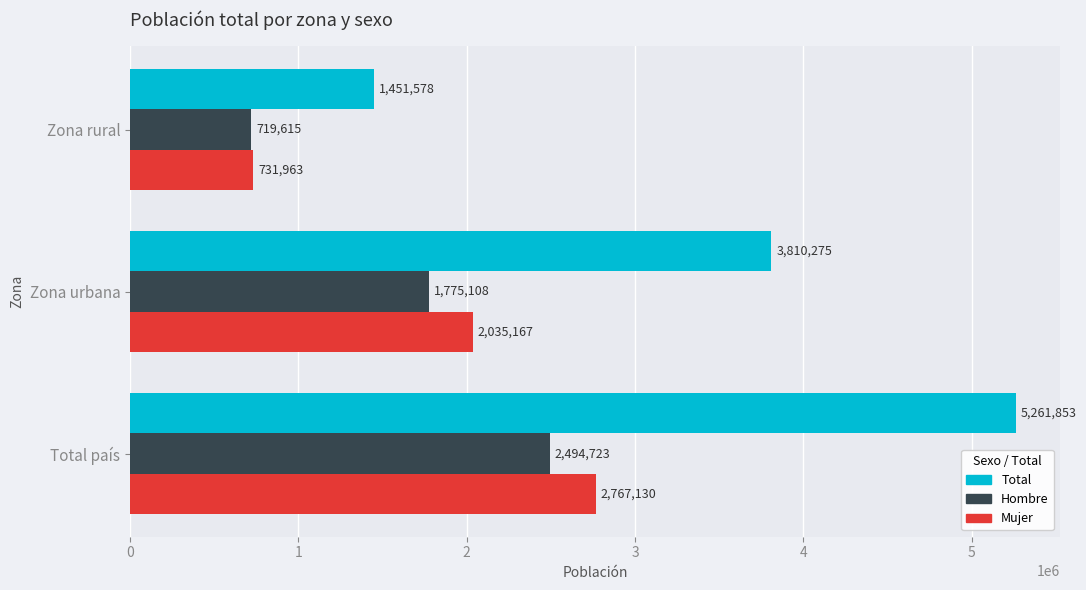

Which series has the largest total across all categories?

Total